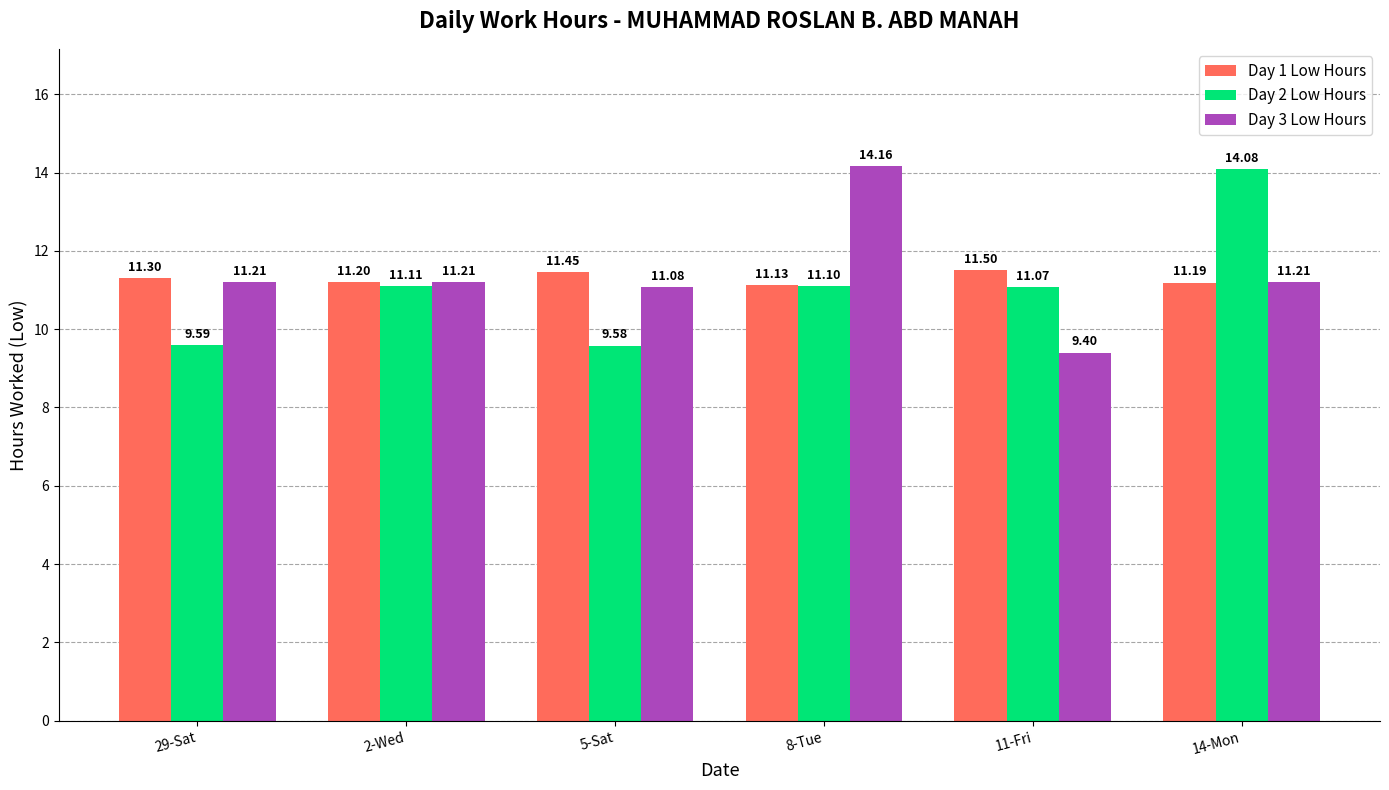

How many Day 1 Low Hours values are between 11 and 12?

6